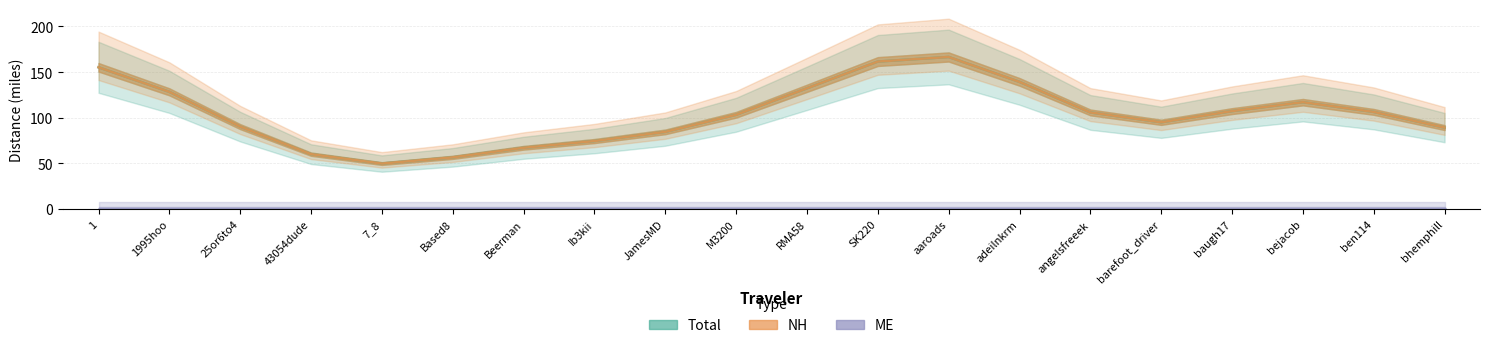

What is the highest value of the NH series?

166.6